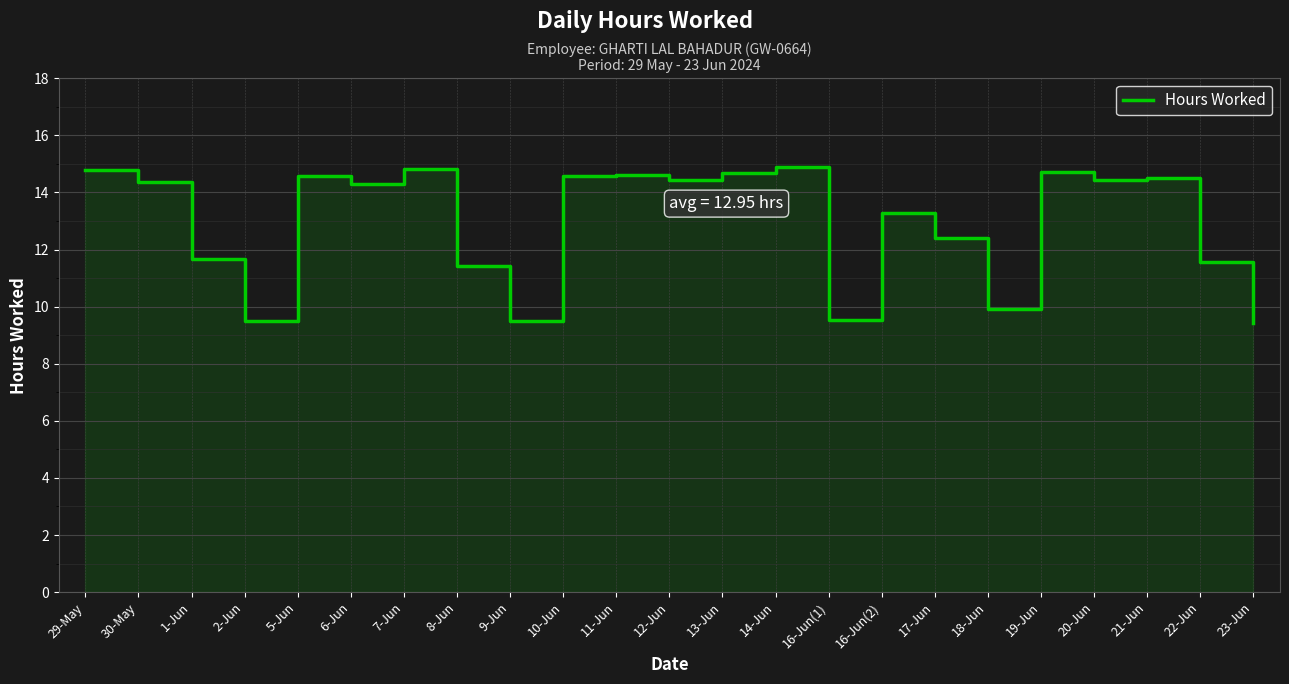

How many lines are shown in the chart?

1